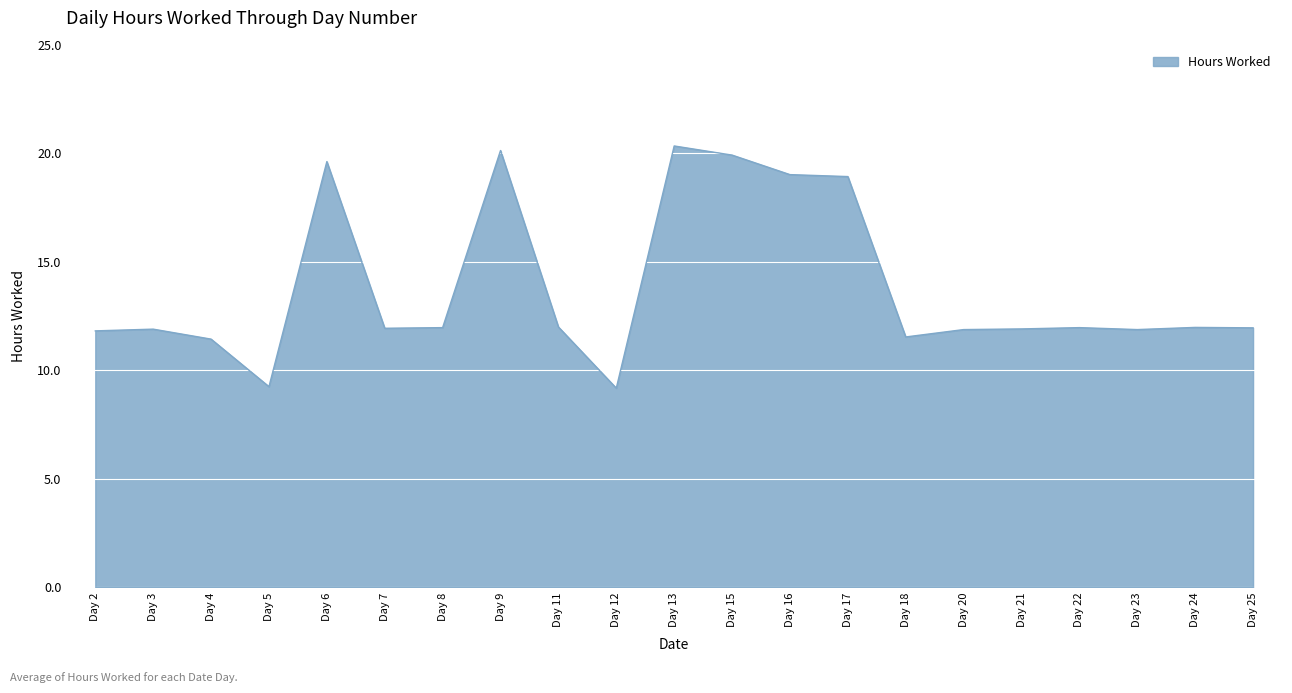

Is it true that the value at Day 17 is 18.9?

True